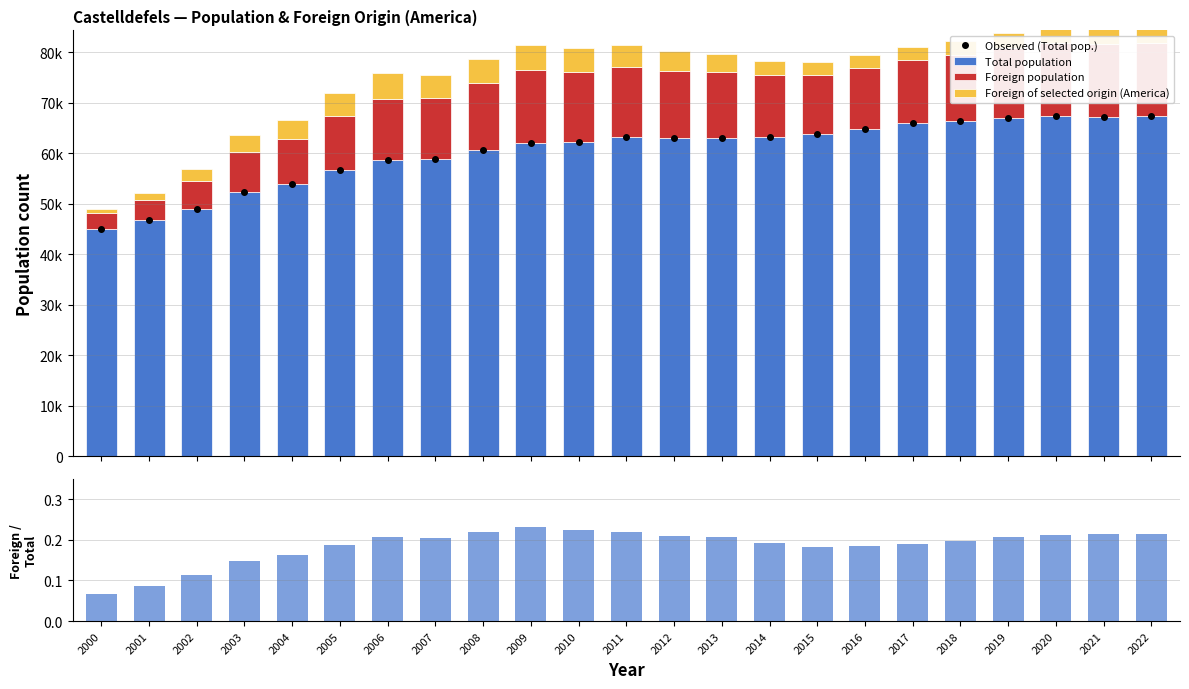

What is the value of the Total population bar at the 4th from the left?

52405.0